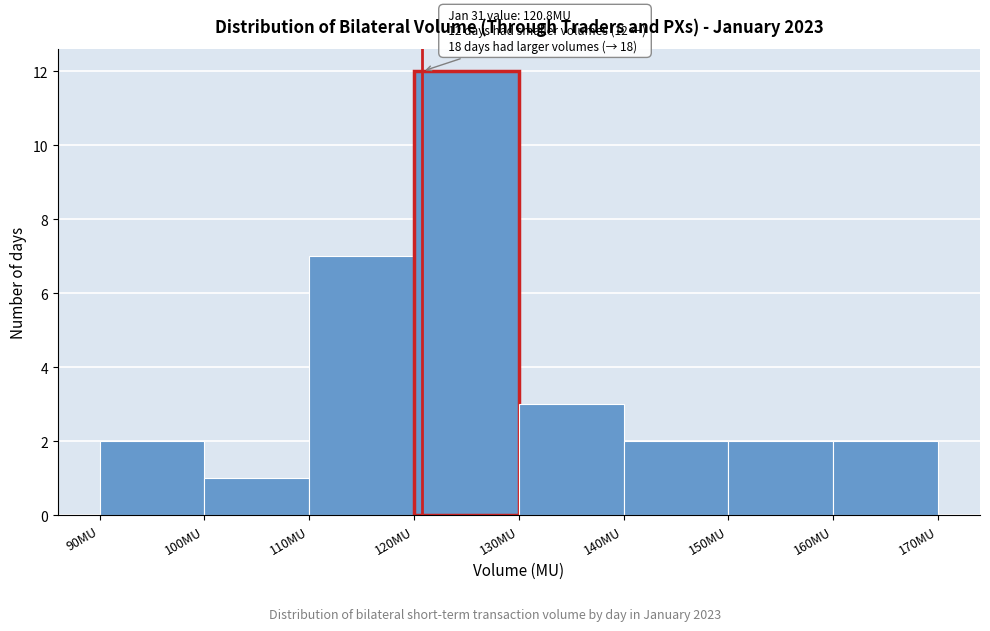

Which range on the x-axis has the tallest bar?

120 to 130